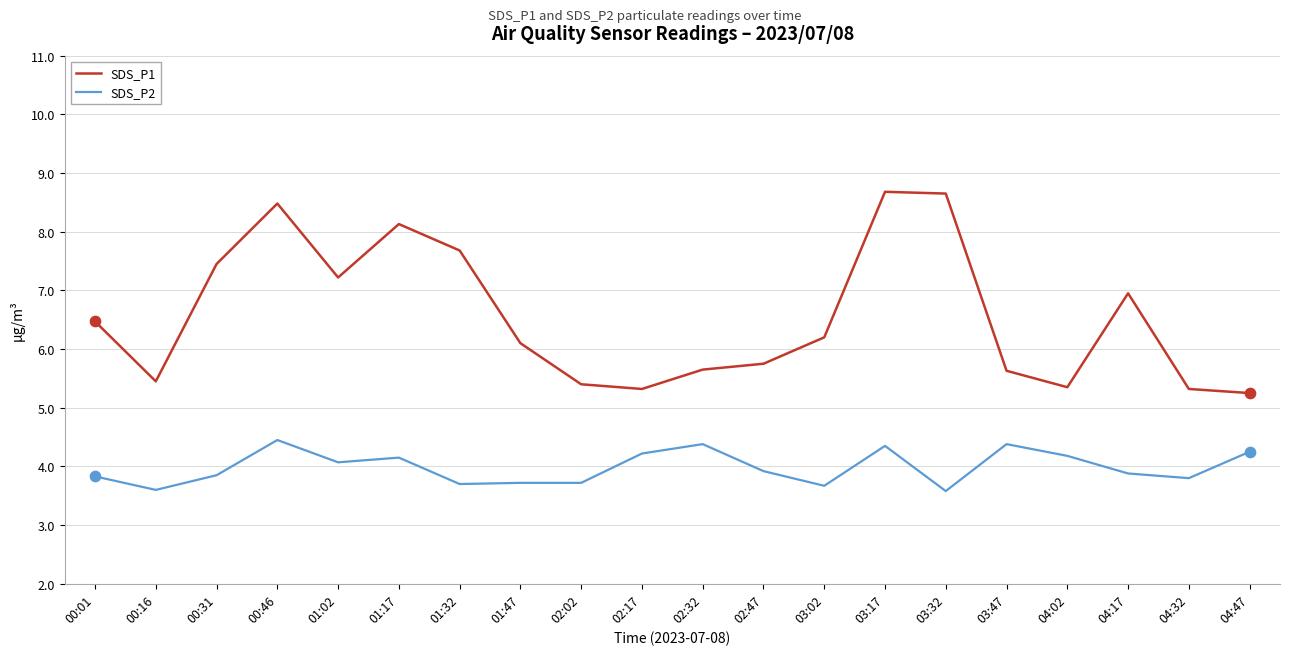

What is the total value across all series at 04:02?

9.5